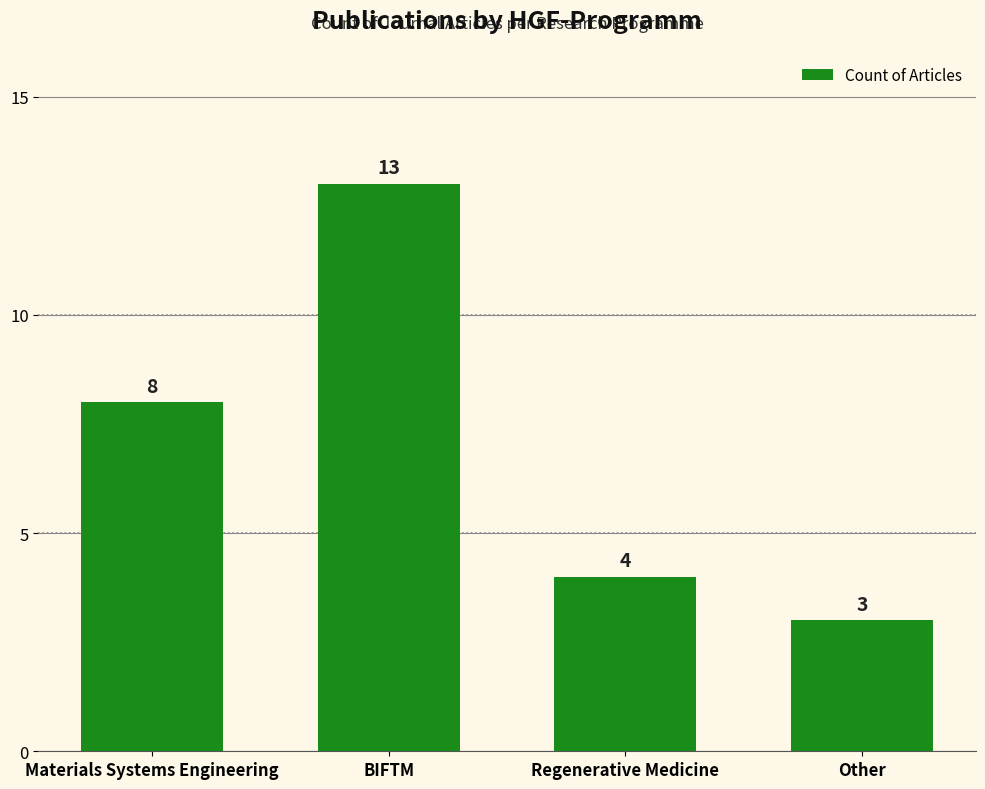

What is the difference between the maximum and minimum values?

10